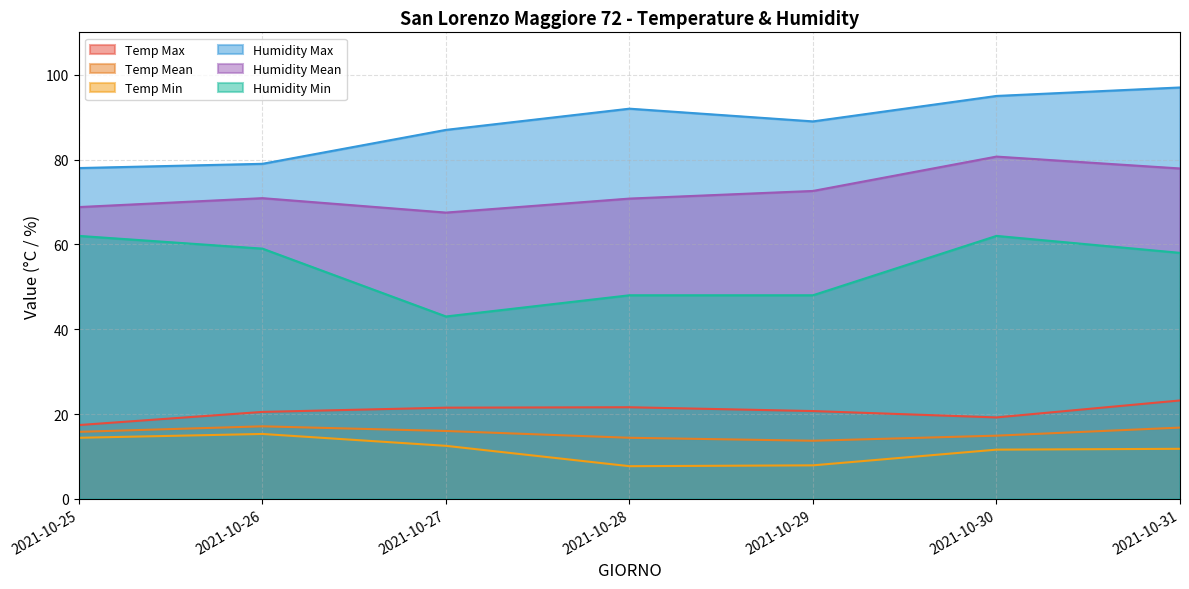

Which label corresponds to the smallest value in the chart?

2021-10-28